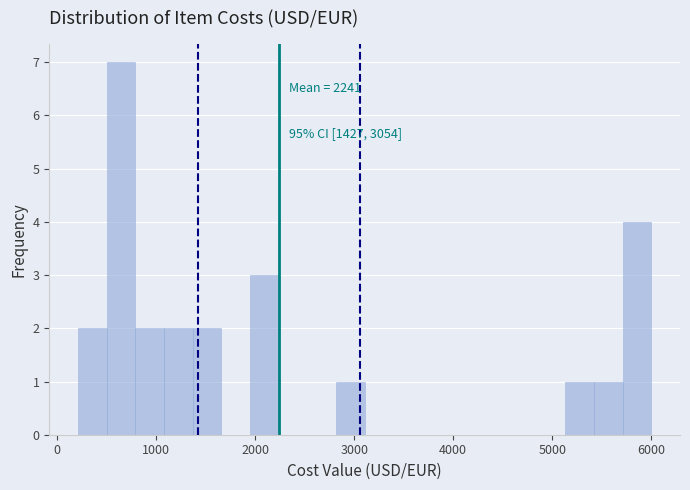

Around what value on the x-axis is the tallest bar? Give the approximate position of its centre, as read against the axis.

600